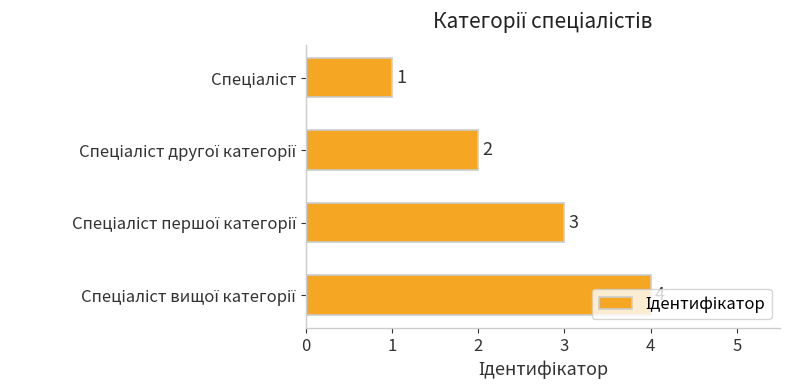

What is the smallest value displayed?

1